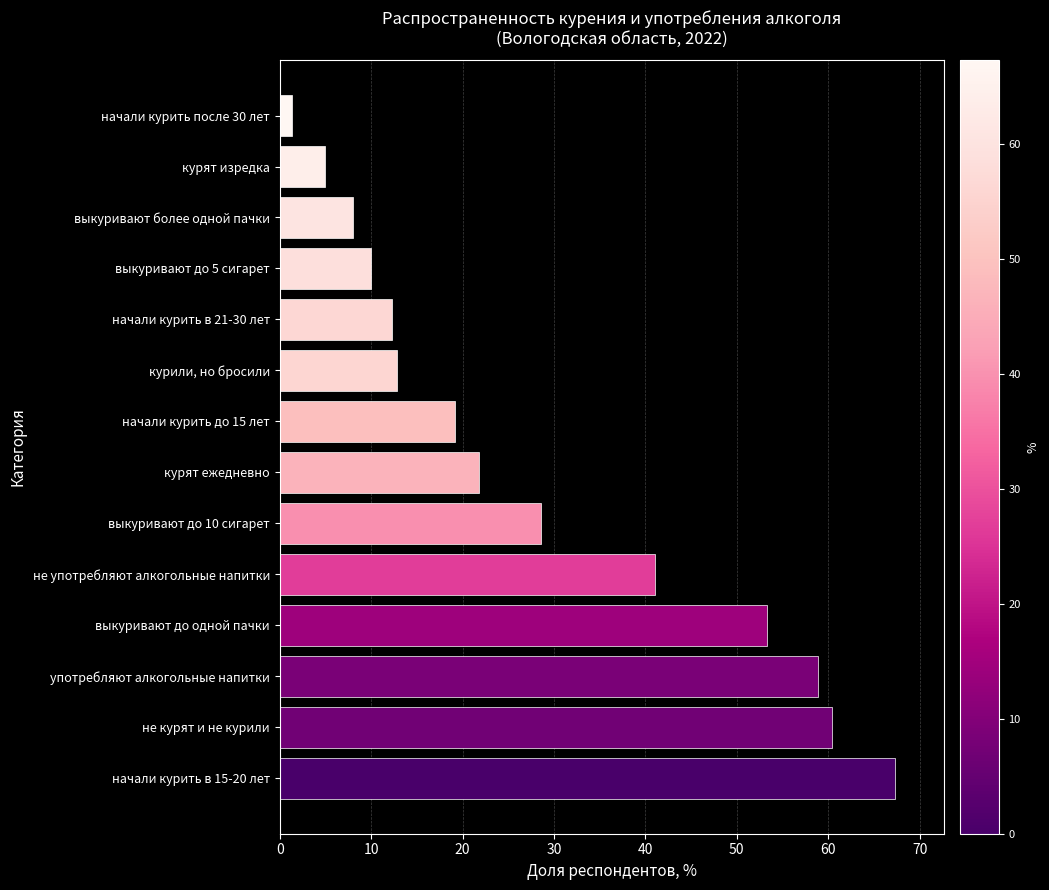

Is it true that the value at выкуривают до 5 сигарет is 10.0?

True